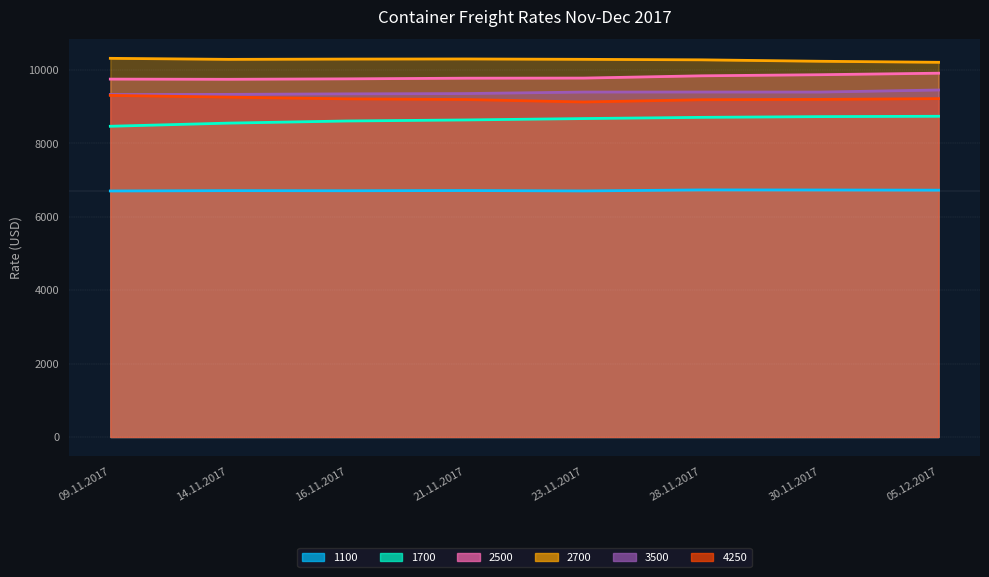

What is the difference between the second highest and minimum values in the 3500 series?

68